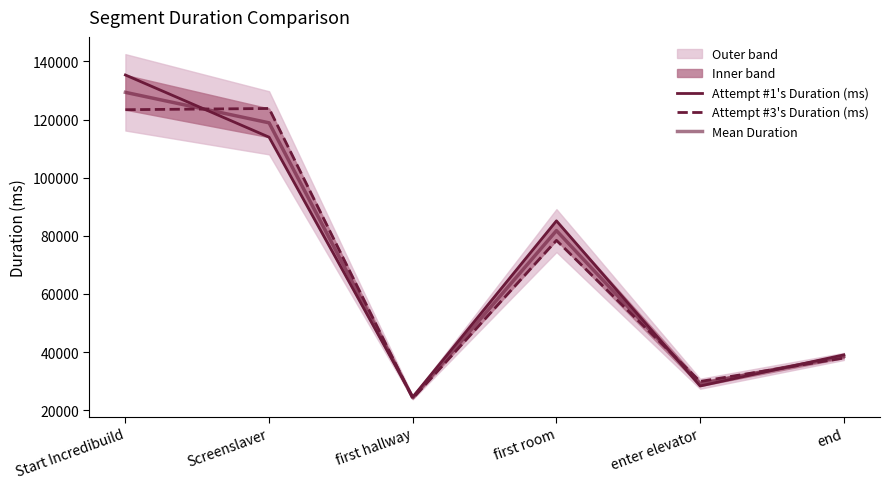

At how many categories does at least one series exceed 135150?

1